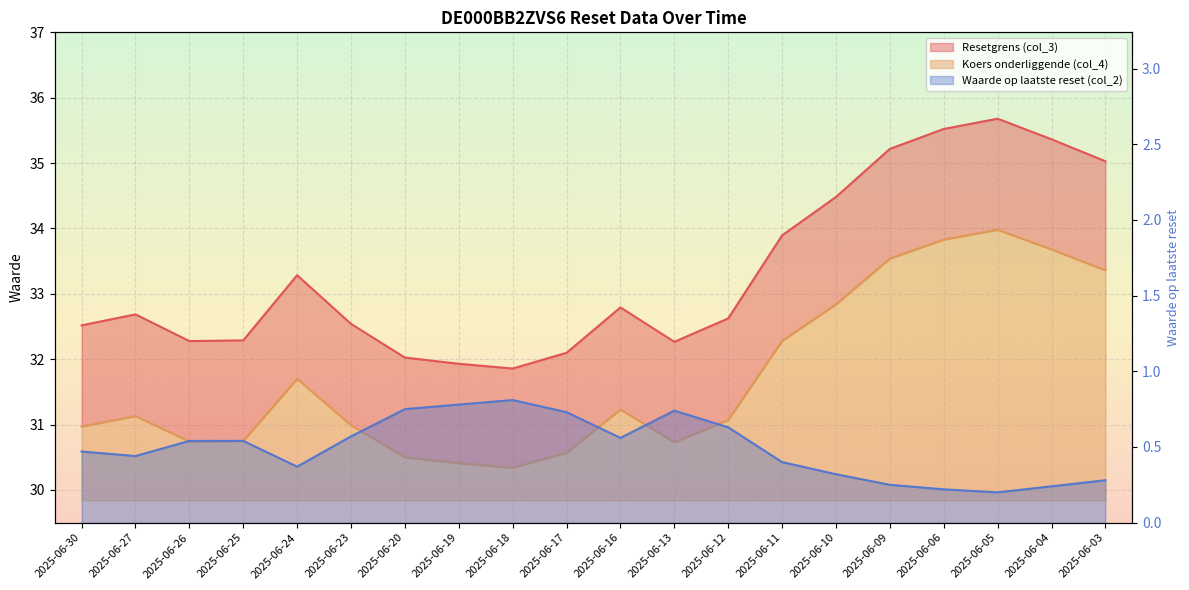

What is the difference between the maximum and minimum values in the Waarde op laatste reset (col_2) series?

0.6